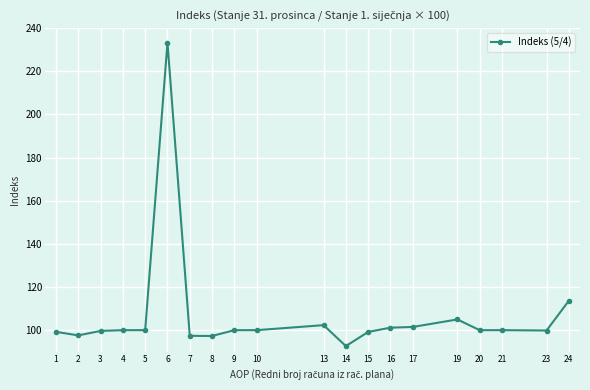

Count the number of data series in this chart.

1